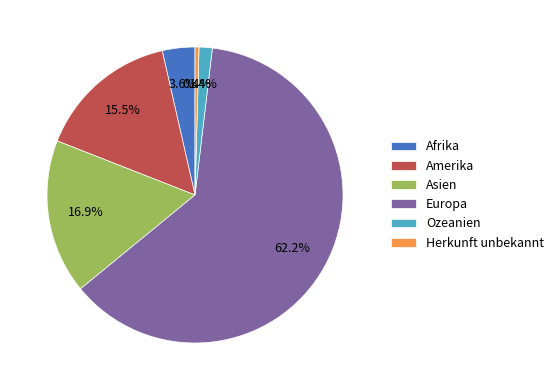

Which slice is the smallest?

Herkunft unbekannt